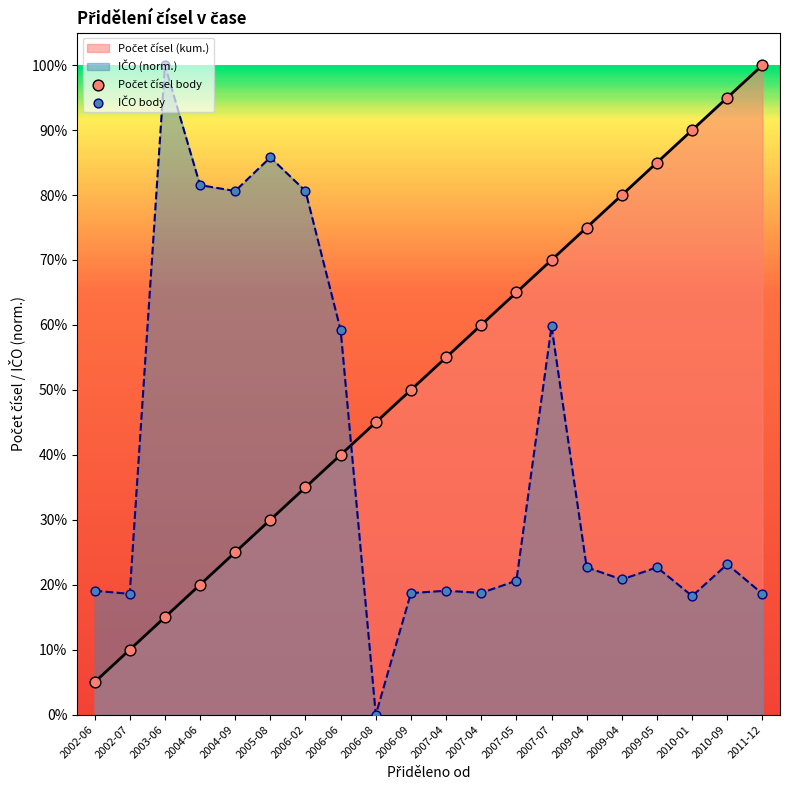

Is the value of IČO body at 2009-04 greater than the value of Počet čísel body at 2005-08?

No